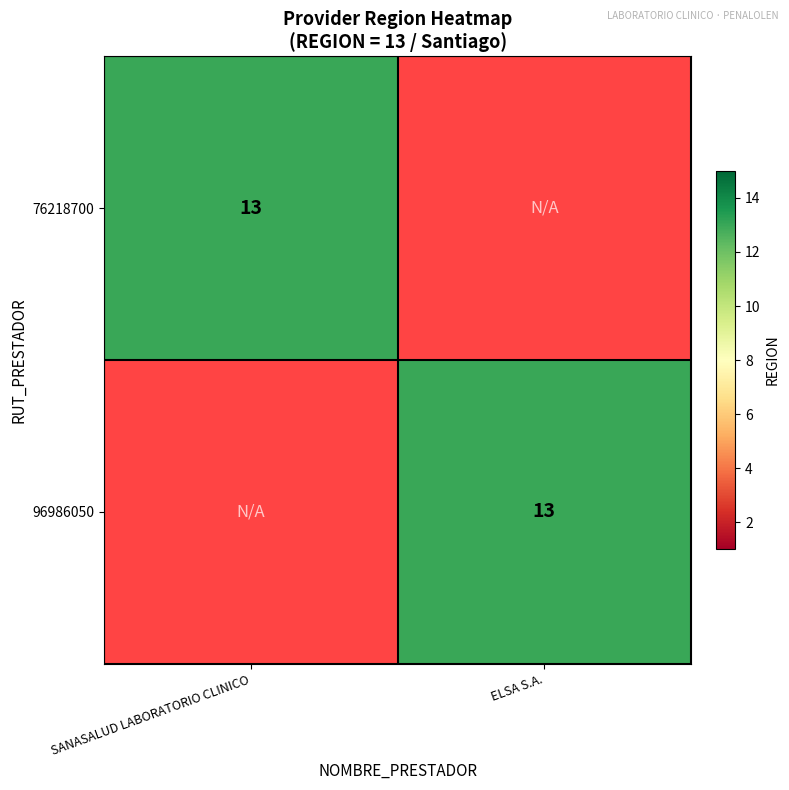

At which category is the sum across all series the highest?

SANASALUD LABORATORIO CLINICO